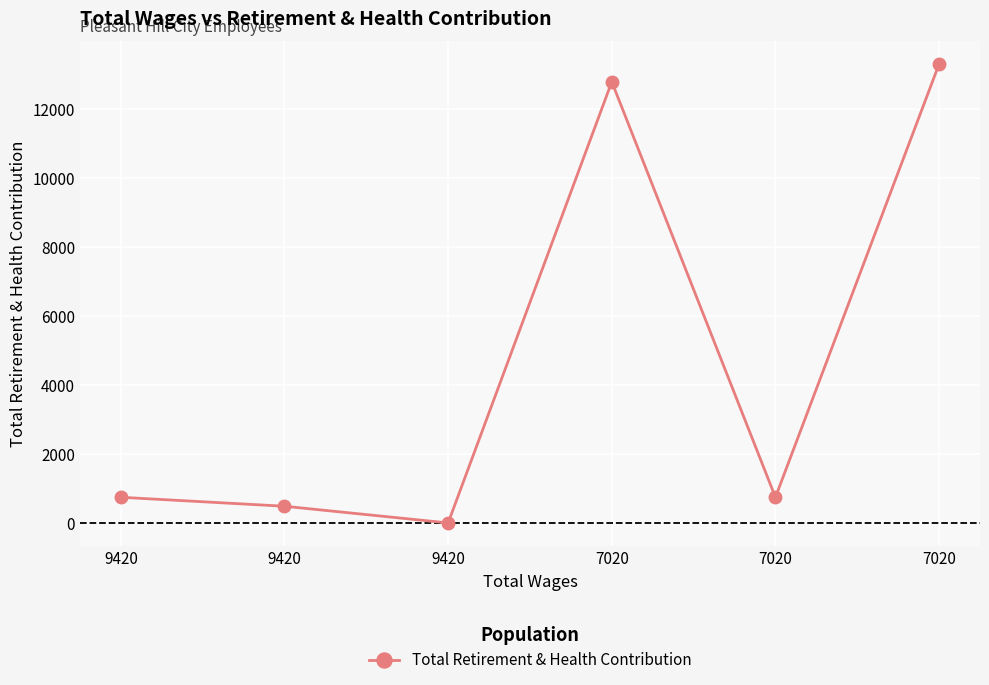

Reading left to right, extract all data points from this chart.

9420=744	9420=484	9420=0	7020=12786	7020=744	7020=13300